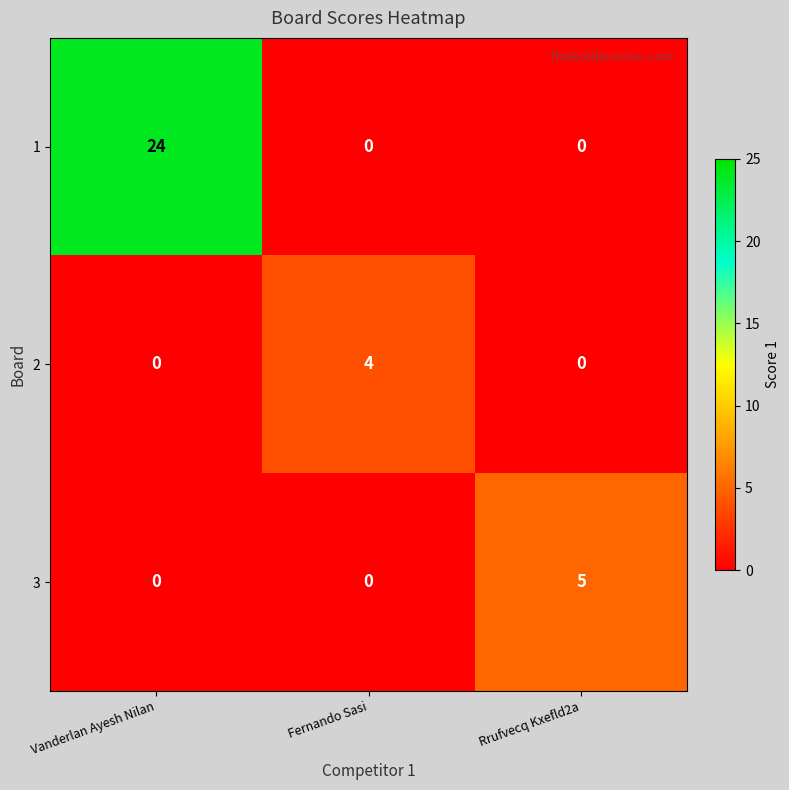

The 2 series shows 0 at Vanderlan Ayesh Nilan. True or false?

True